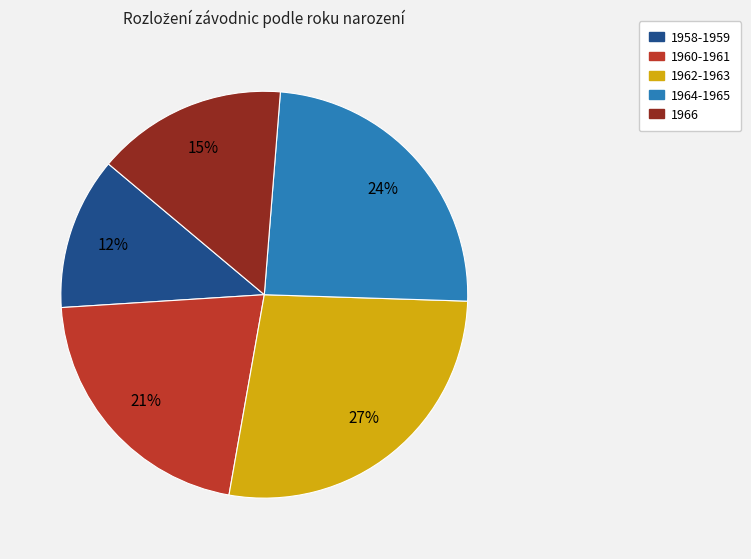

The 1960-1961 slice represents 29% of the pie. True or false?

False